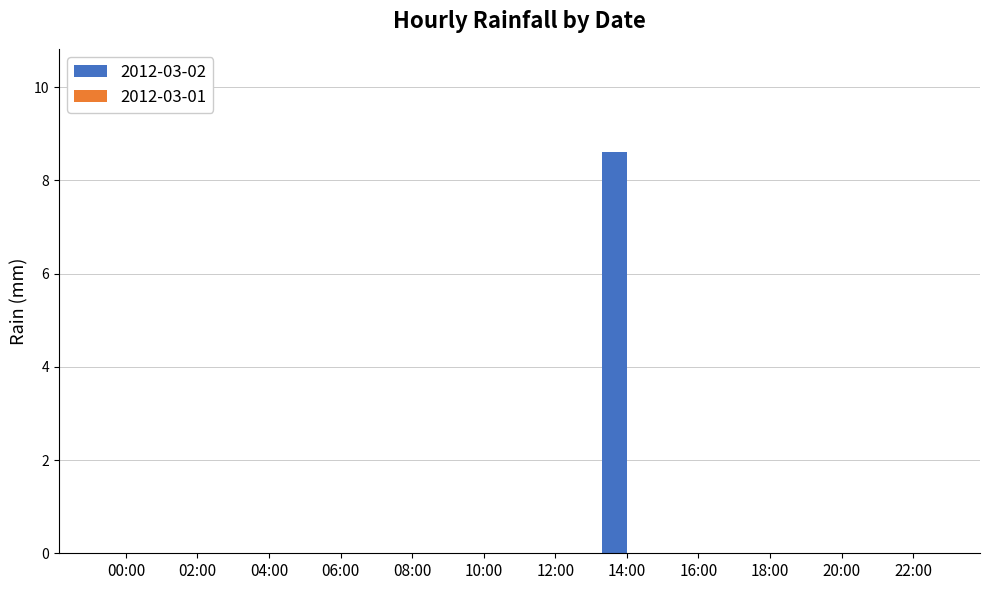

True or false: the data shows 0.0 at 04:00.

True